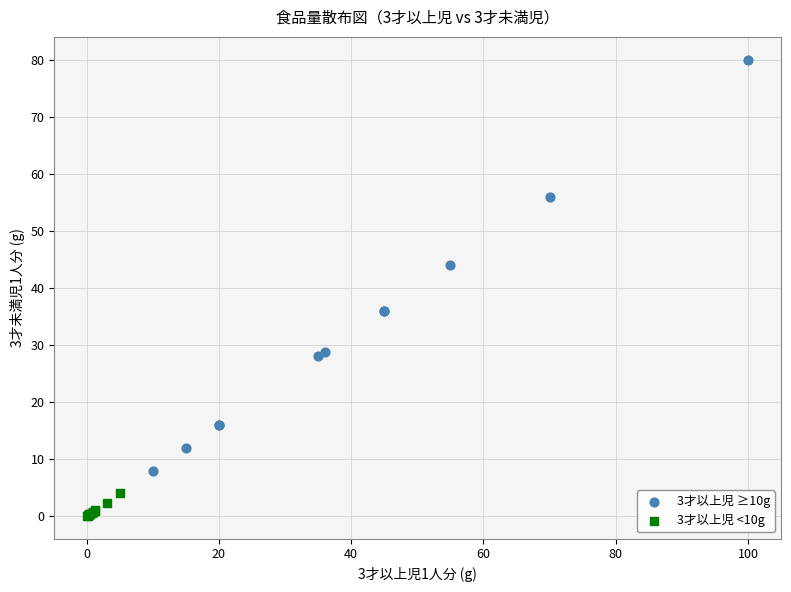

Which series contains the lowest Y value?

3才以上児 <10g